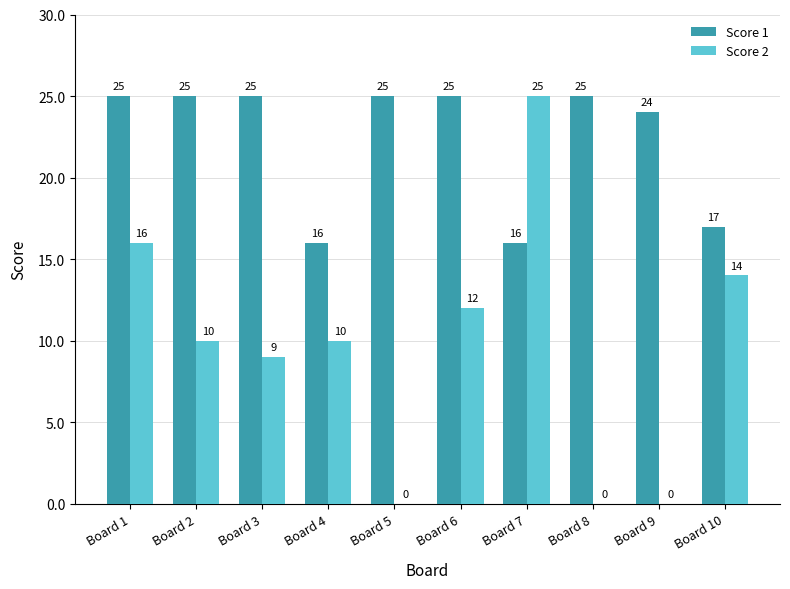

What is the approximate value of Score 1 at Board 6?

25